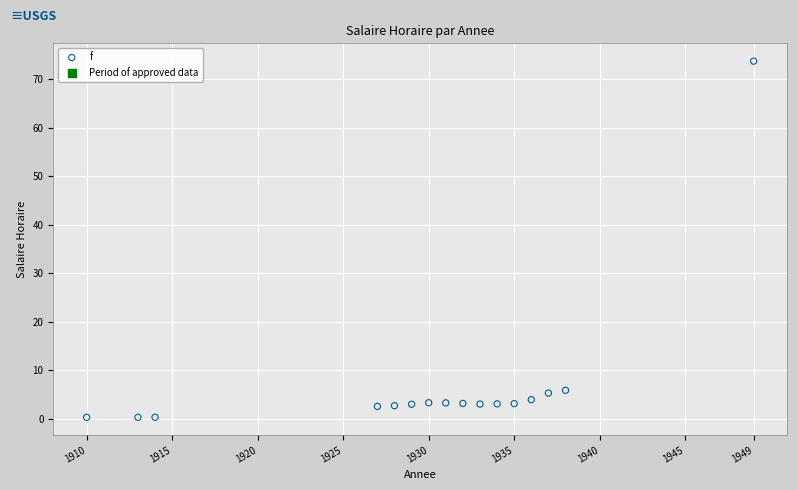

What is the range of X values (max minus min)?

39.0